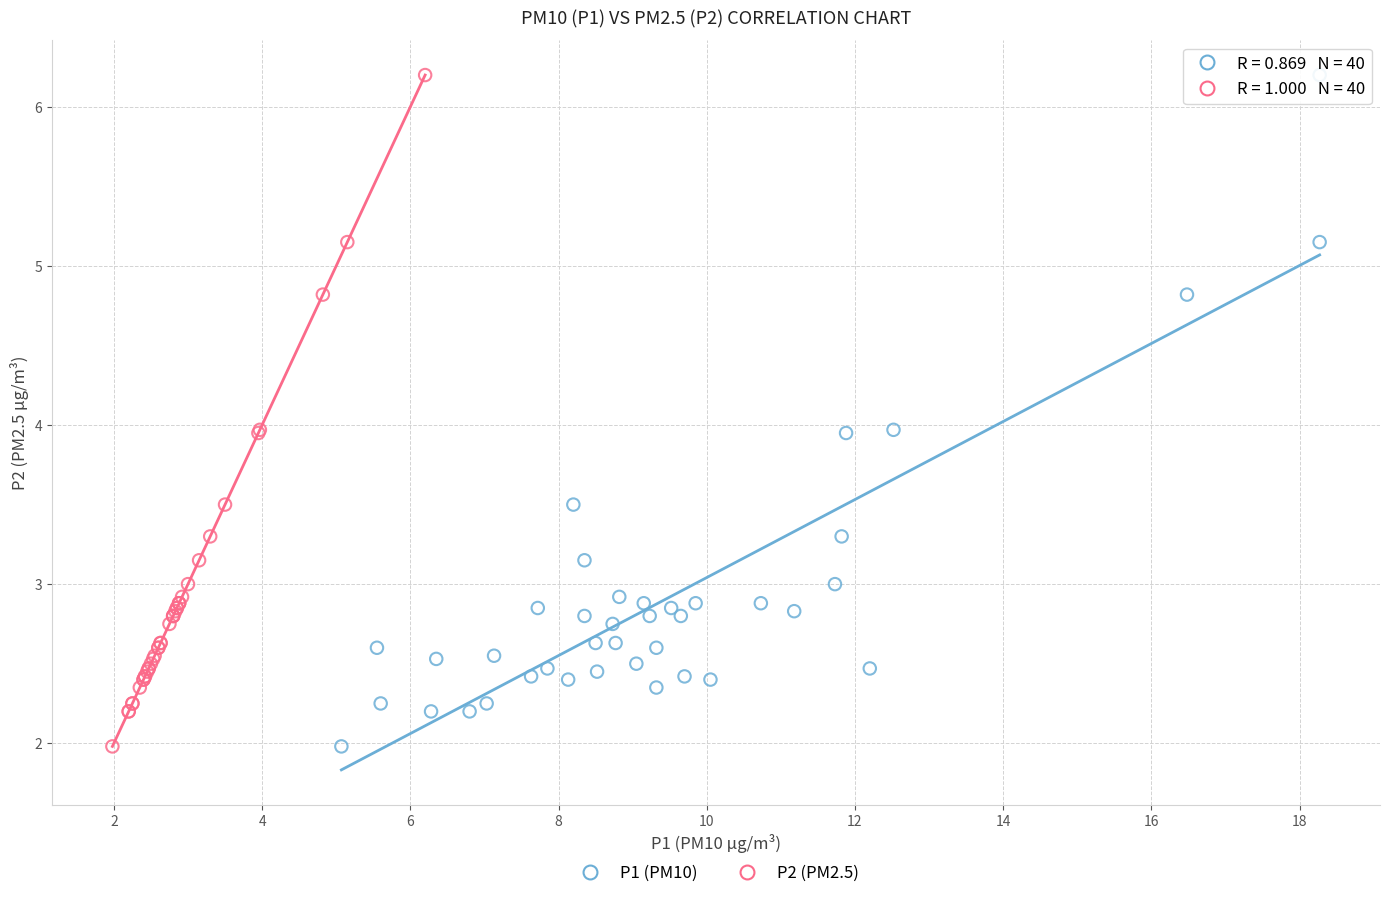

What are all the series names shown in the legend?

P1 (PM10), P2 (PM2.5)